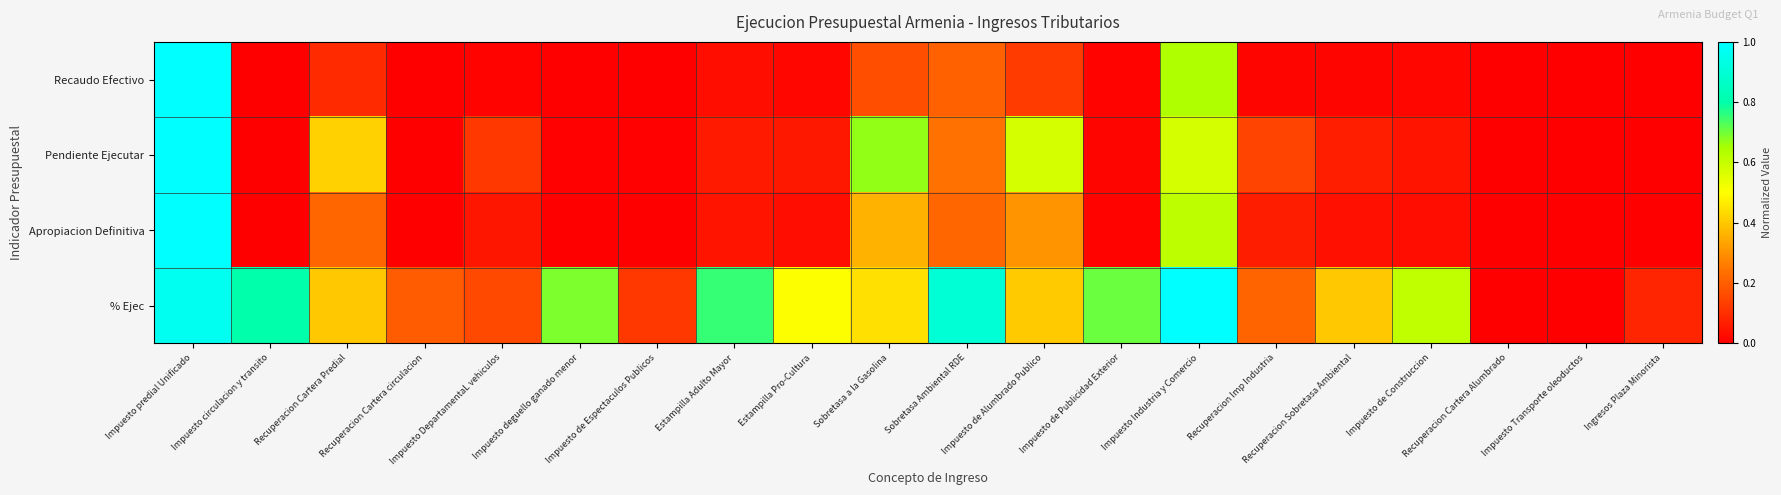

At Recuperacion Cartera Predial, list the series in order from largest to smallest.

Pendiente Ejecutar, % Ejec, Apropiacion Definitiva, Recaudo Efectivo